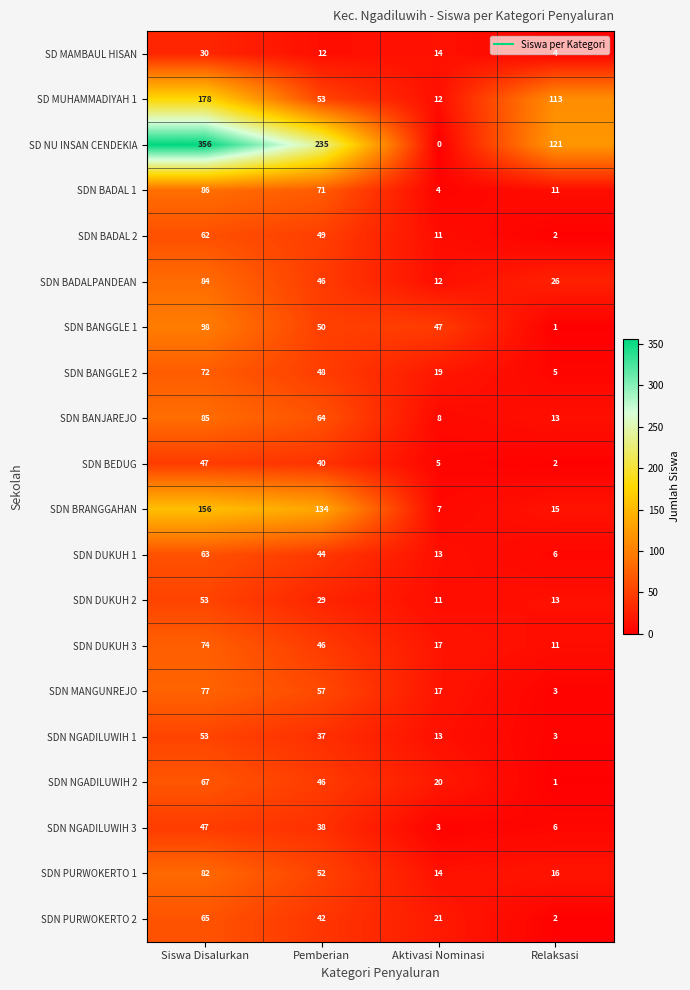

At which category does the chart reach its peak across all series?

Siswa Disalurkan